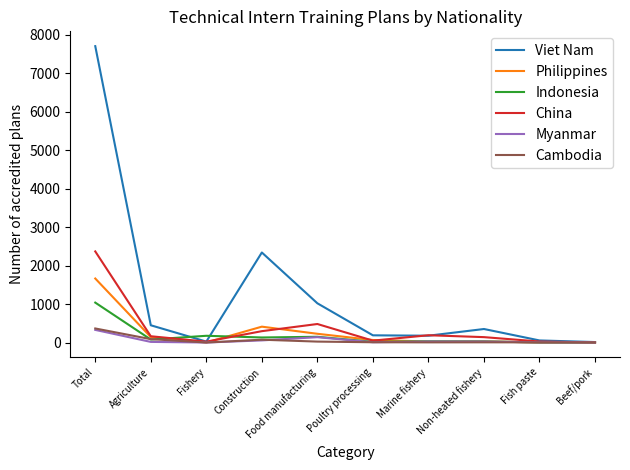

At which label is Philippines closest to 831?

Construction